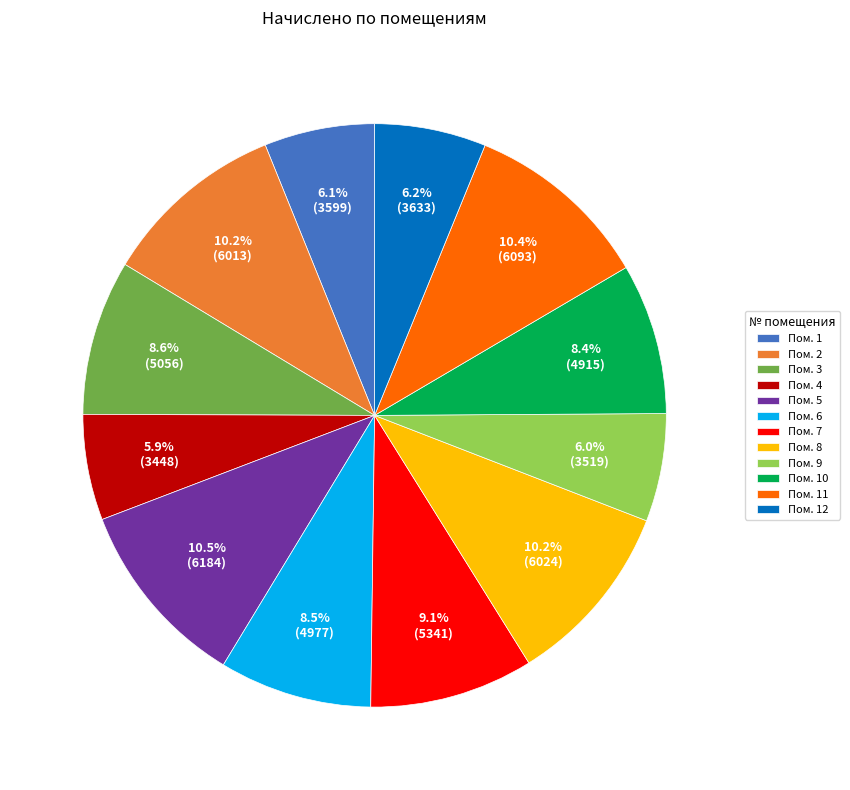

Approximately how many times larger is the value at Пом. 6 compared to Пом. 1?

1.4